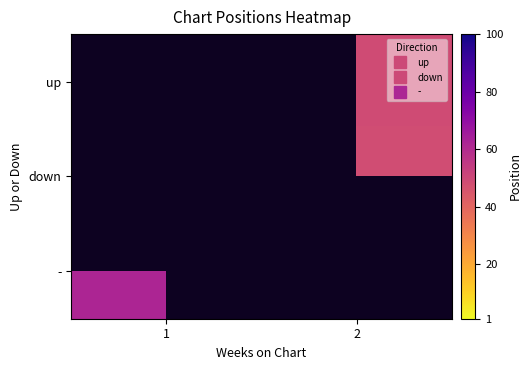

Which category has the highest value across all series?

1